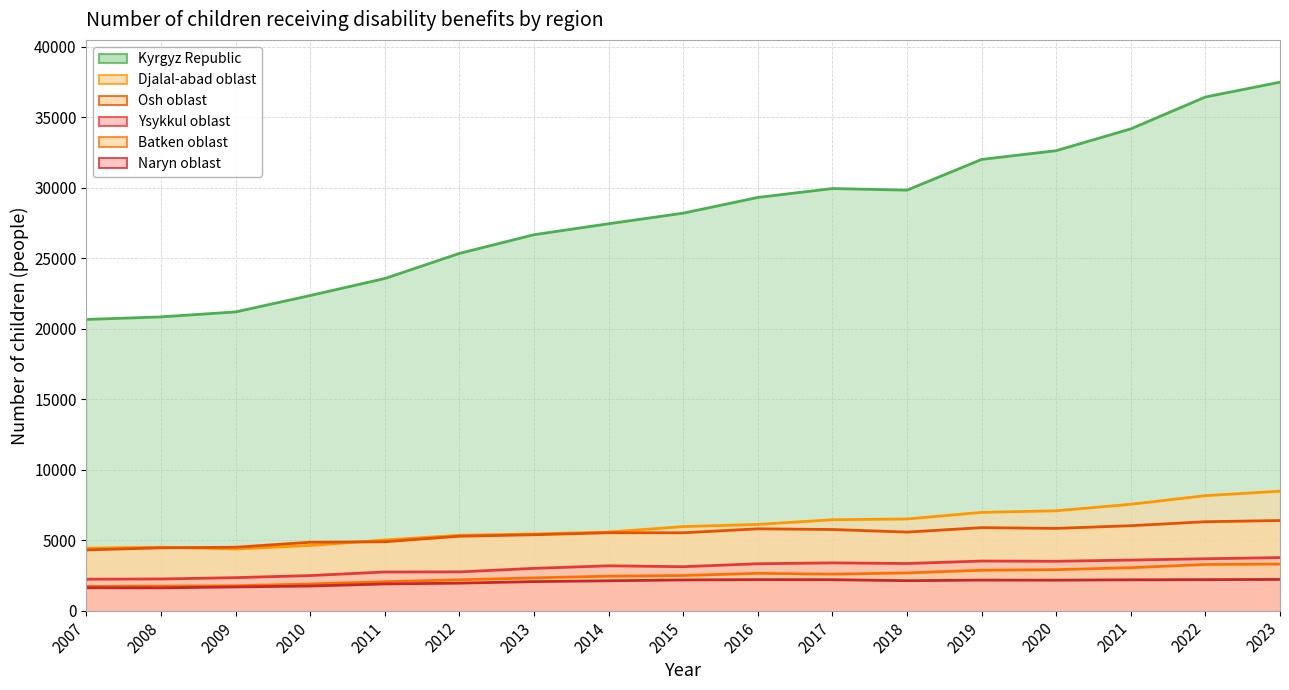

Between 2008 and 2019, which is larger?

2019